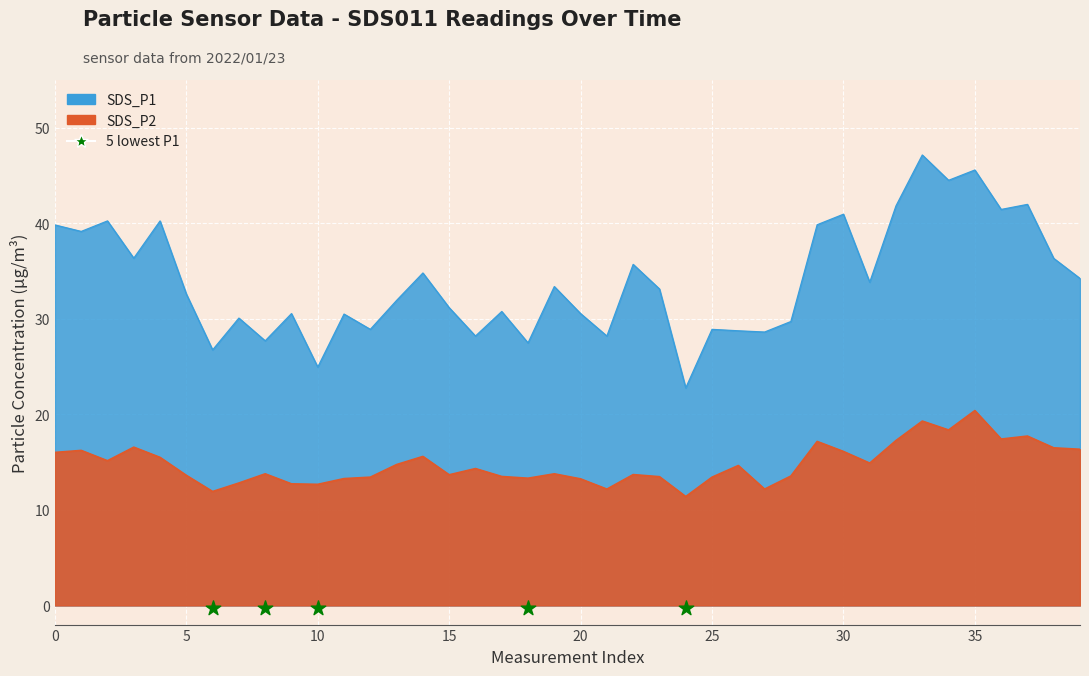

Which series has the largest total across all categories?

SDS_P1